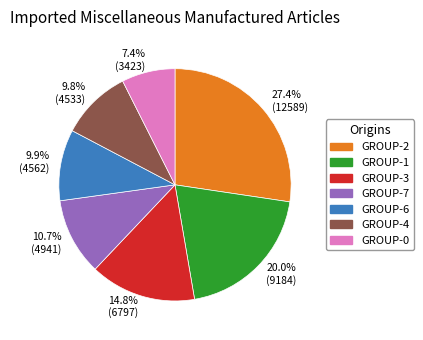

What is the ratio of the value at 10.7% (4941) to the value at 27.4% (12589)?

0.4